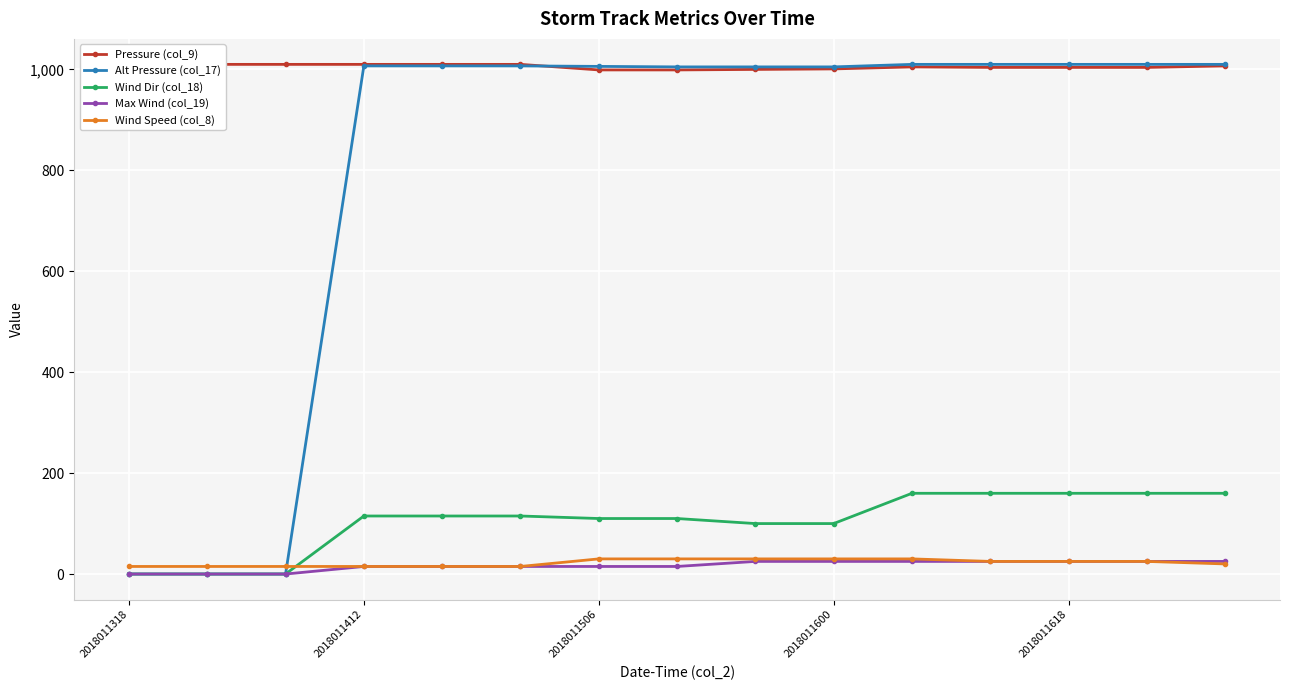

Reading left to right, what are all the values shown in this chart?

Pressure (col_9): 1010	1010	1010	1010	1010	1010	999	999	1000	1001	1005	1004	1004	1004	1007
Alt Pressure (col_17): 0	0	0	1007	1007	1007	1006	1005	1005	1005	1010	1010	1010	1010	1010
Wind Dir (col_18): 0	0	0	115	115	115	110	110	100	100	160	160	160	160	160
Max Wind (col_19): 0	0	0	15	15	15	15	15	25	25	25	25	25	25	25
Wind Speed (col_8): 15	15	15	15	15	15	30	30	30	30	30	25	25	25	20